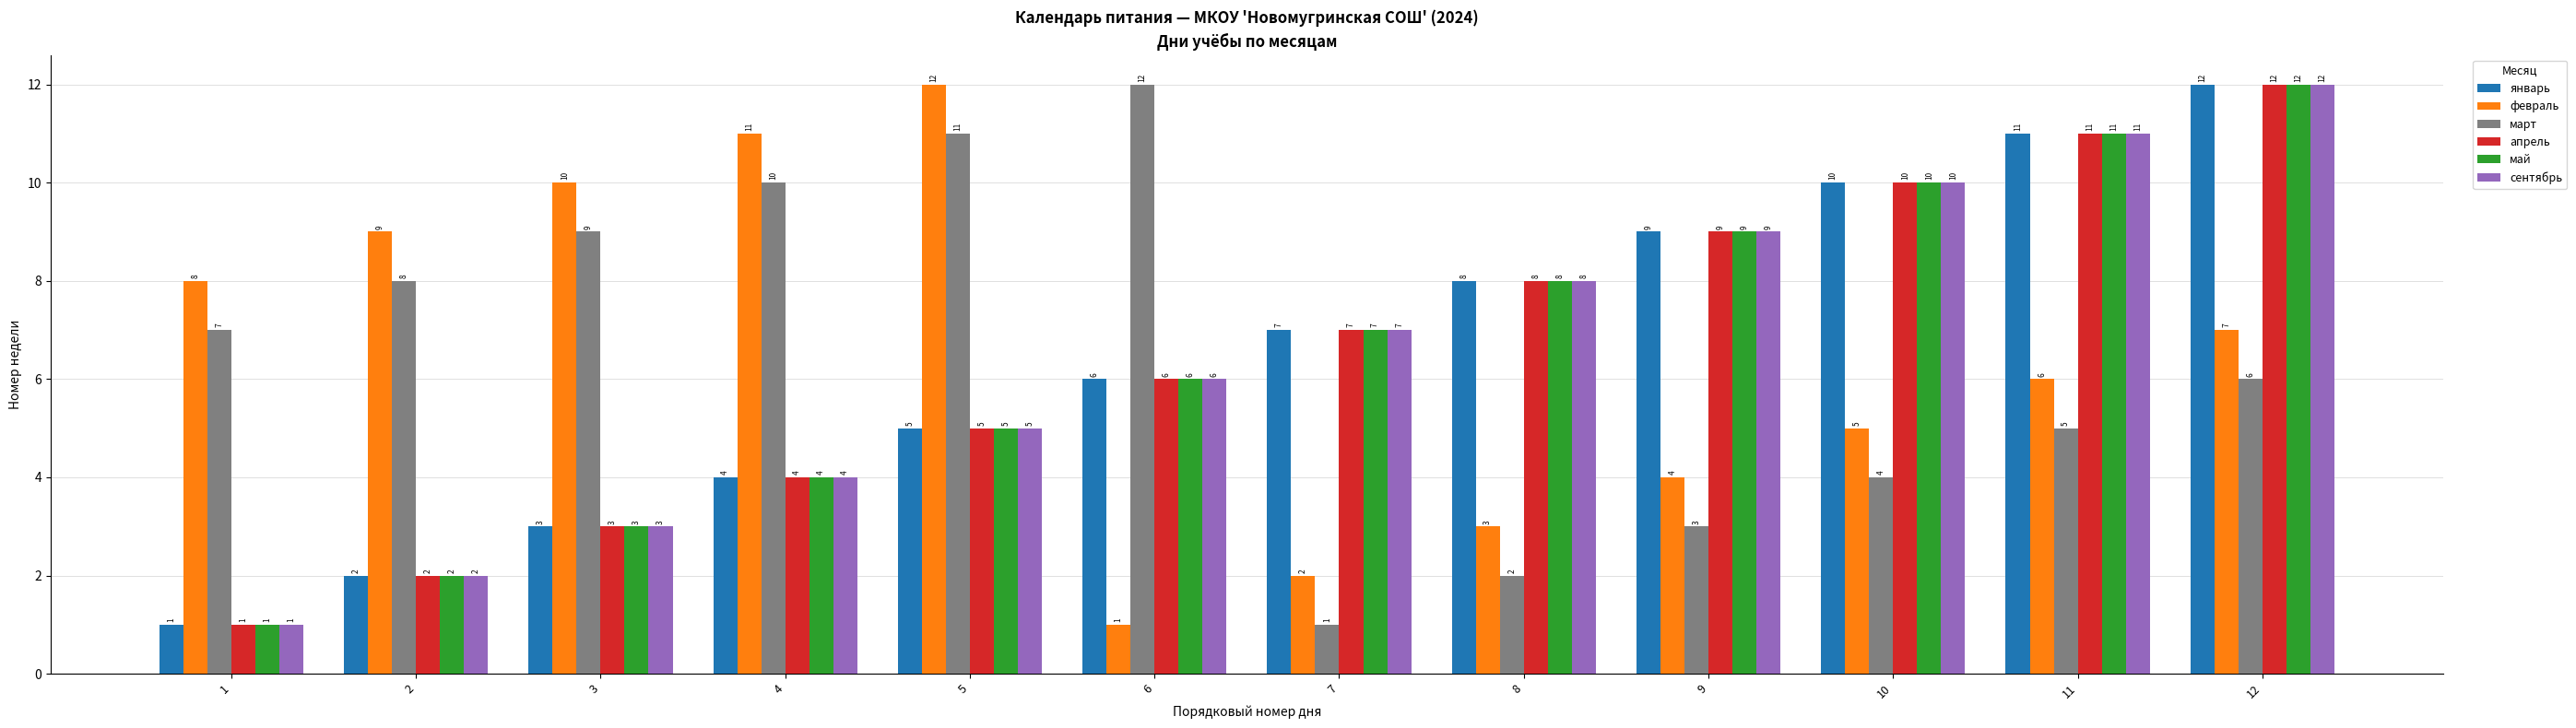

Reading right to left, list all the values displayed in this chart.

январь: 12	11	10	9	8	7	6	5	4	3	2	1
февраль: 7	6	5	4	3	2	1	12	11	10	9	8
март: 6	5	4	3	2	1	12	11	10	9	8	7
апрель: 12	11	10	9	8	7	6	5	4	3	2	1
май: 12	11	10	9	8	7	6	5	4	3	2	1
сентябрь: 12	11	10	9	8	7	6	5	4	3	2	1